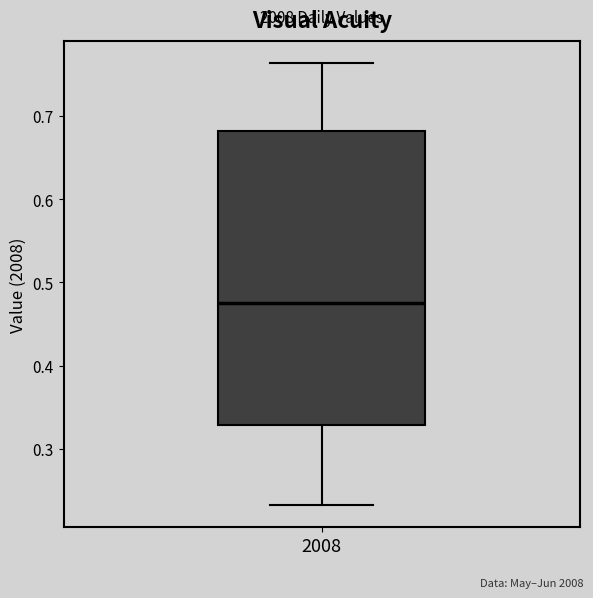

Transcribe this box plot: give where the median line is, the range the box spans, and where the two whiskers end, as read against the y-axis. The values are not printed on the chart, so give them approximately, as read against the axis.

median 0.48, box 0.33 to 0.68, whiskers 0.23 to 0.76